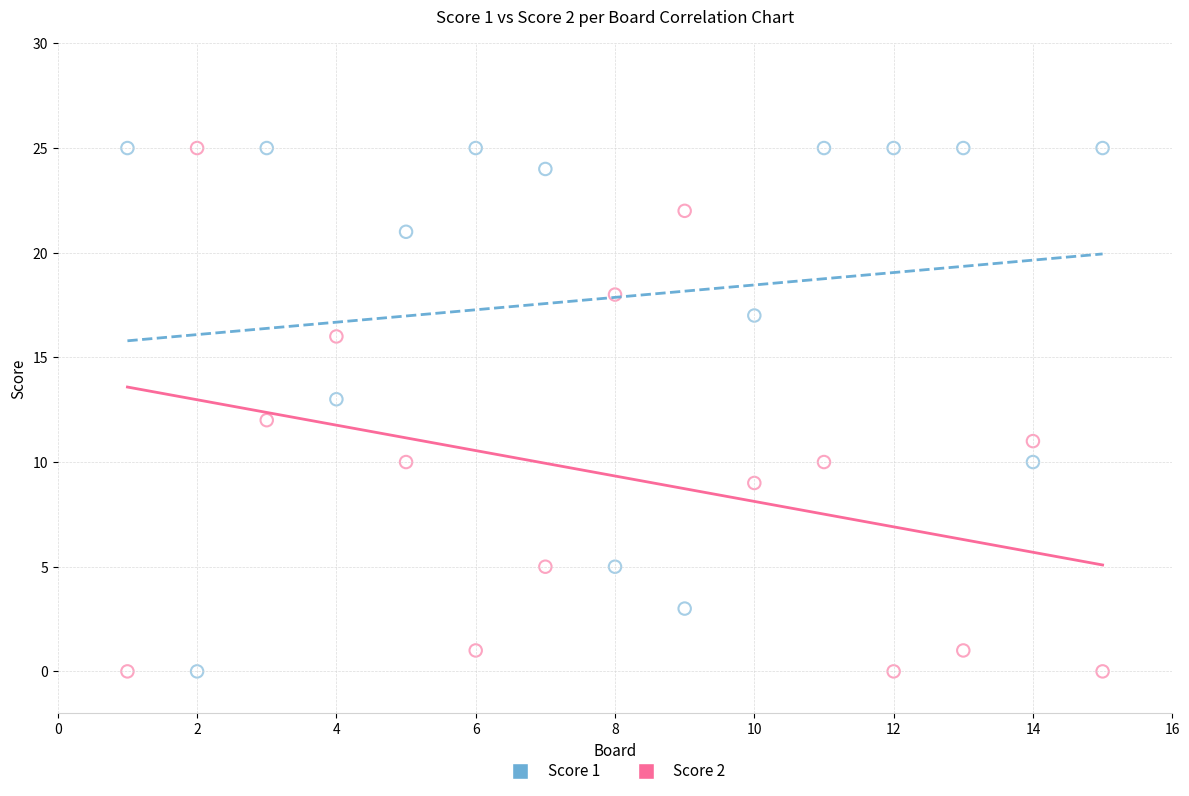

What are all the series names shown in the legend?

Score 1, Score 2